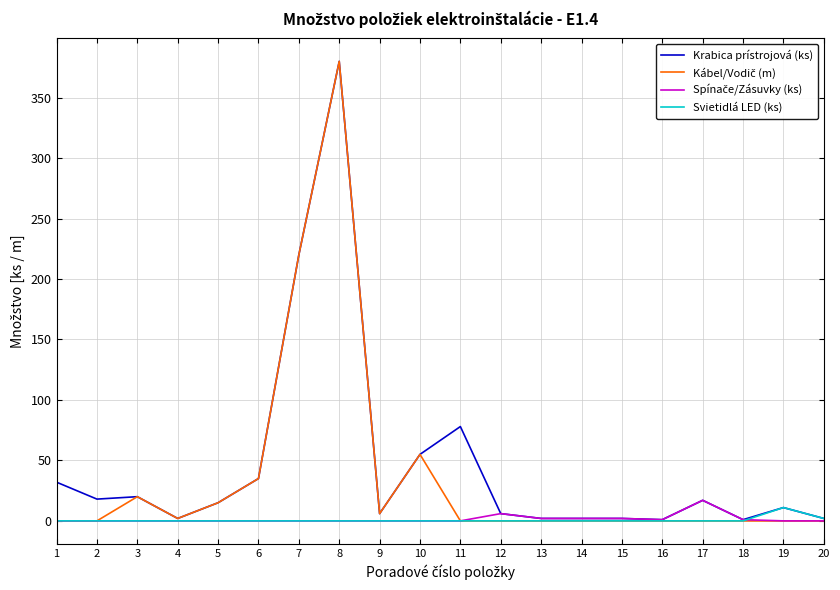

At which category is the sum across all series the highest?

8